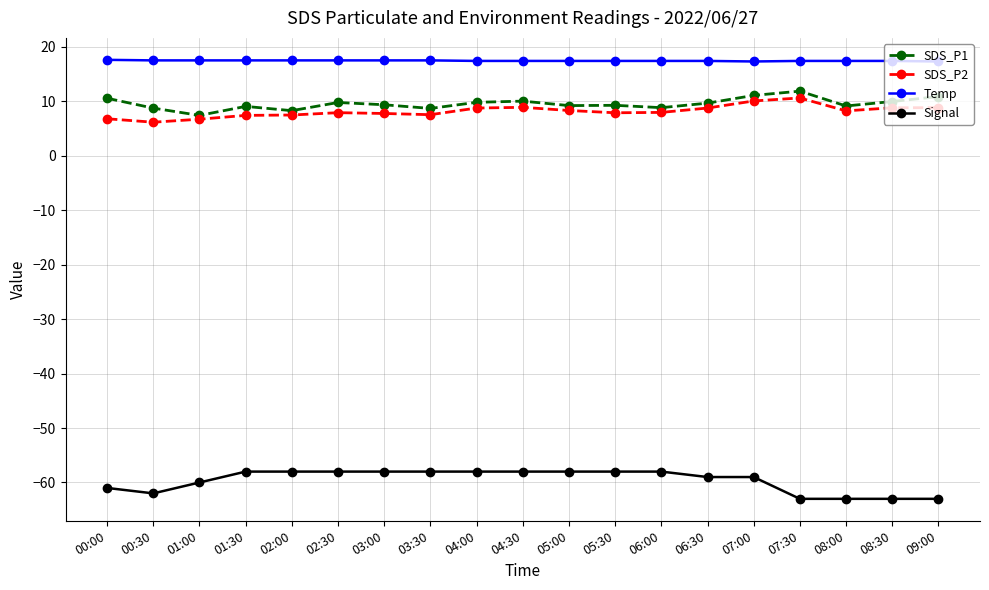

Is it true that Signal equals -62.0 at 00:30?

True